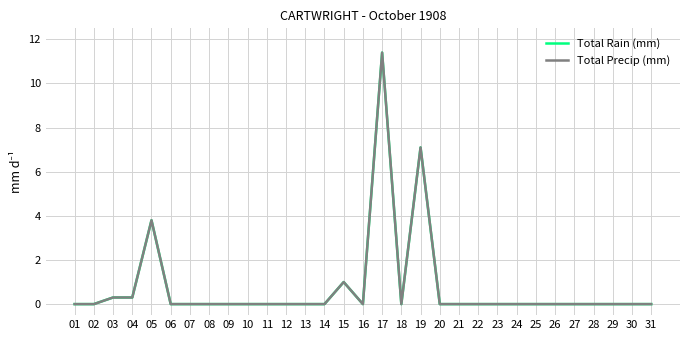

What is the maximum value shown in the chart?

11.4